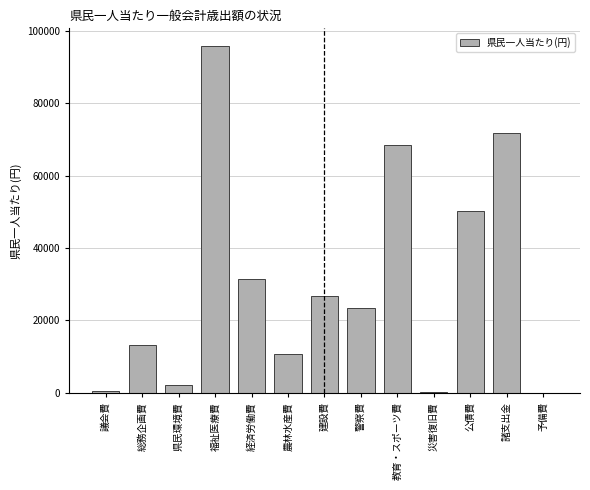

True or false: the data shows 50220.8 at 公債費.

True